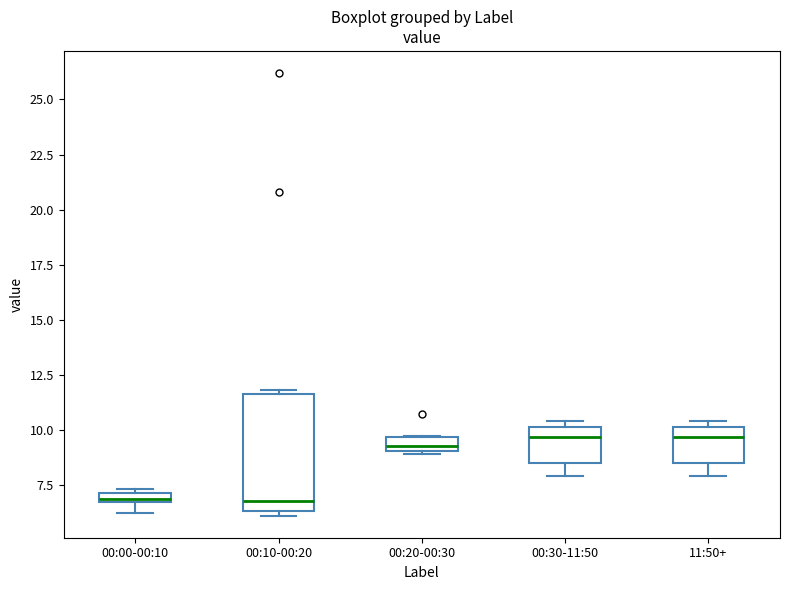

Which box is the tallest, from its lower edge to its upper edge?

00:10-00:20